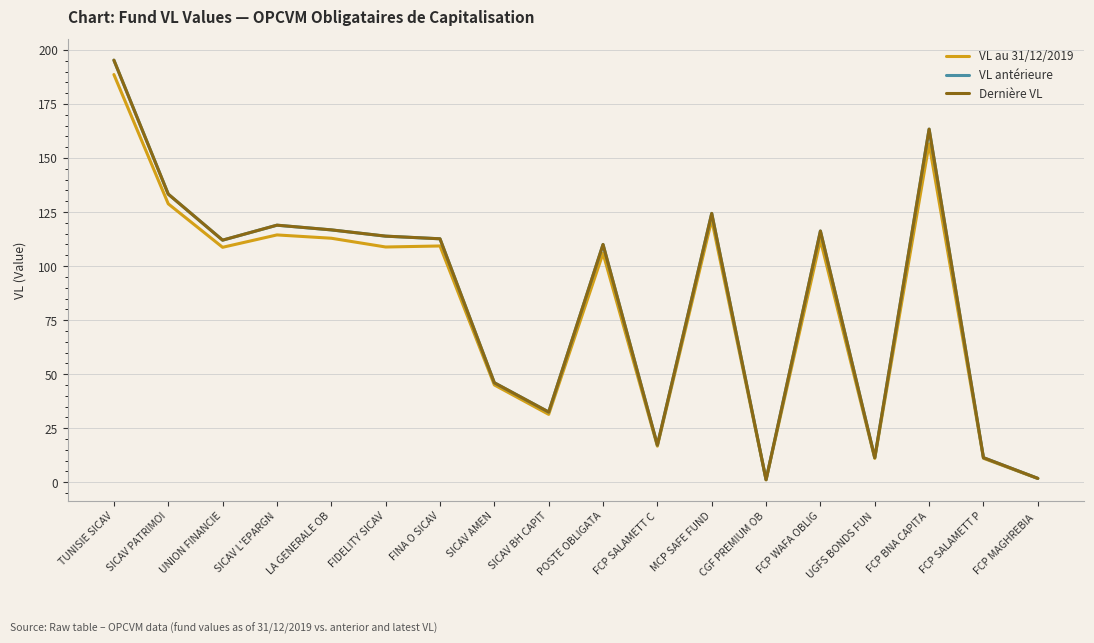

True or false: VL antérieure has a value of 70.1 at UNION FINANCIE.

False